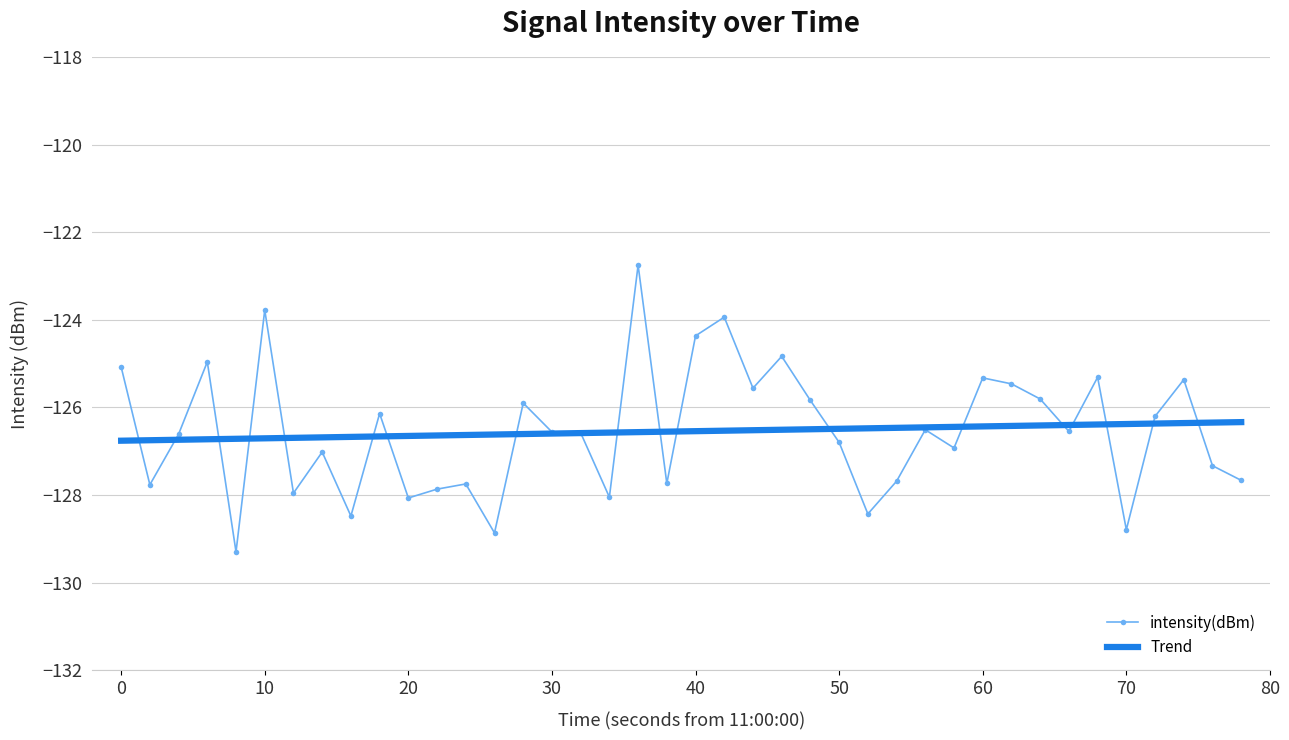

List the series in order of their peak value, lowest first.

Trend, intensity(dBm)